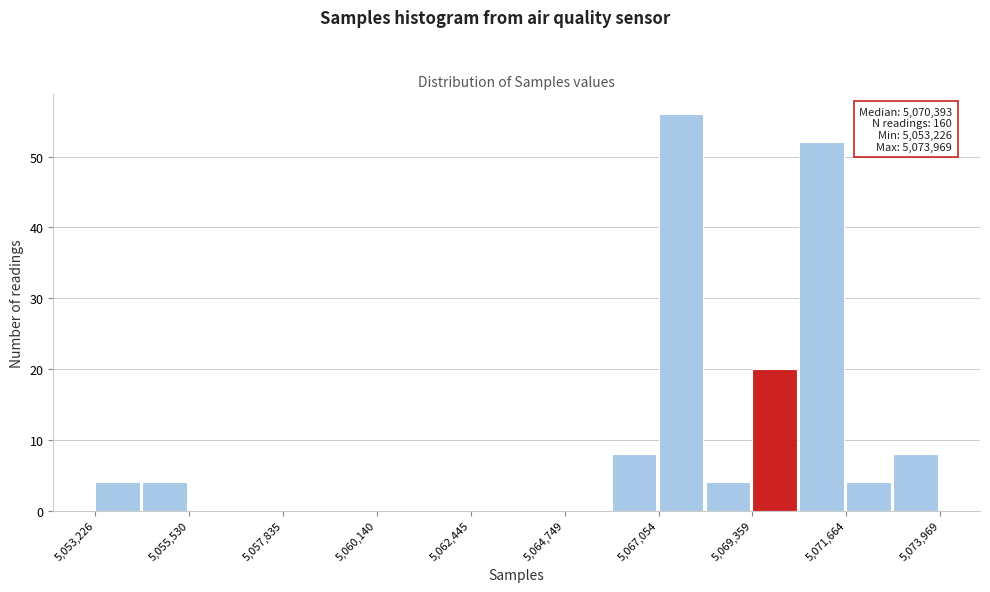

Read against the x-axis, roughly where is the centre of the tallest bar?

5067500